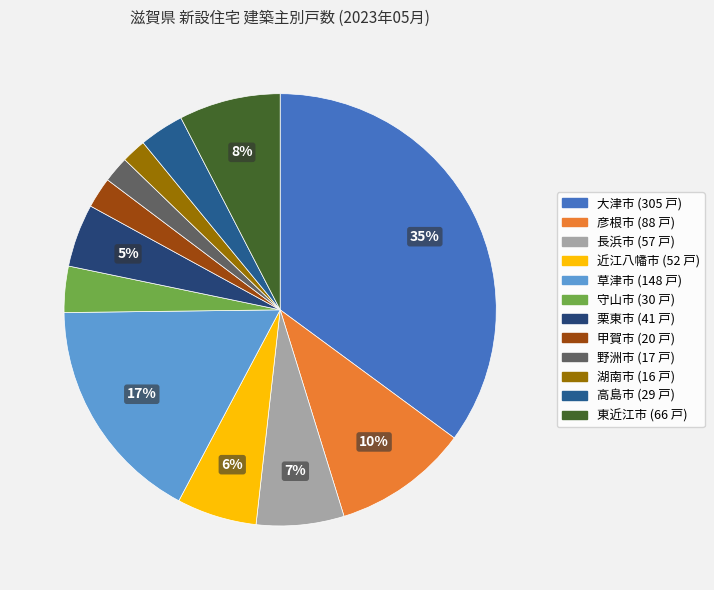

Which slice is the smallest?

湖南市